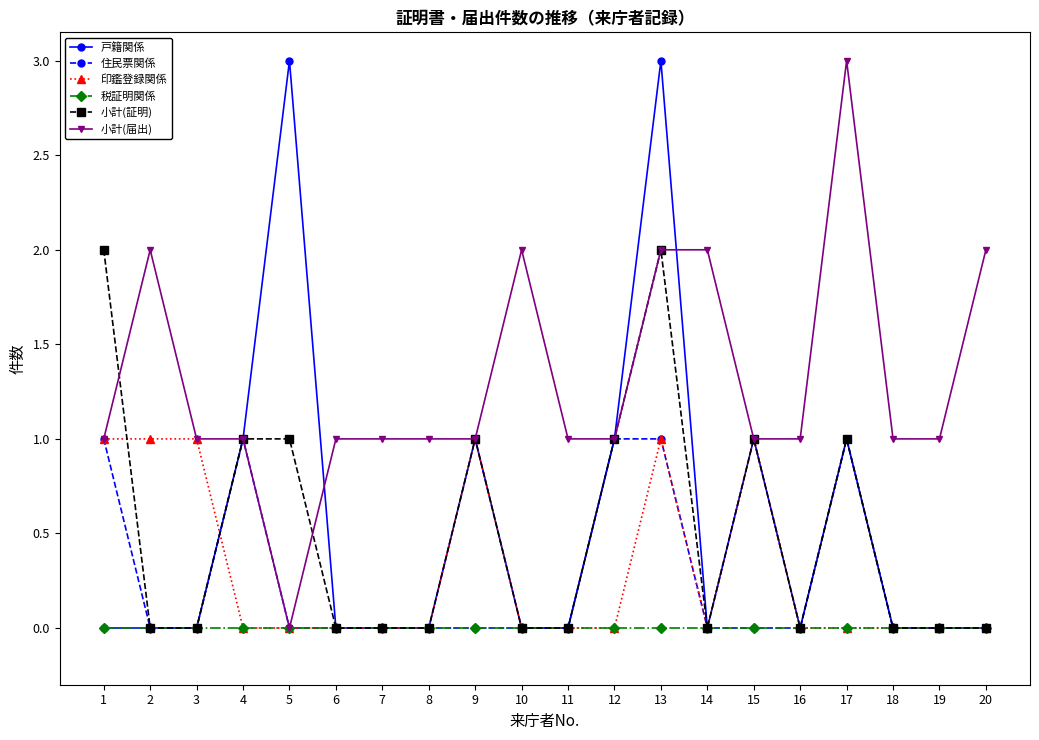

What is the difference between the maximum and minimum values in the 印鑑登録関係 series?

1